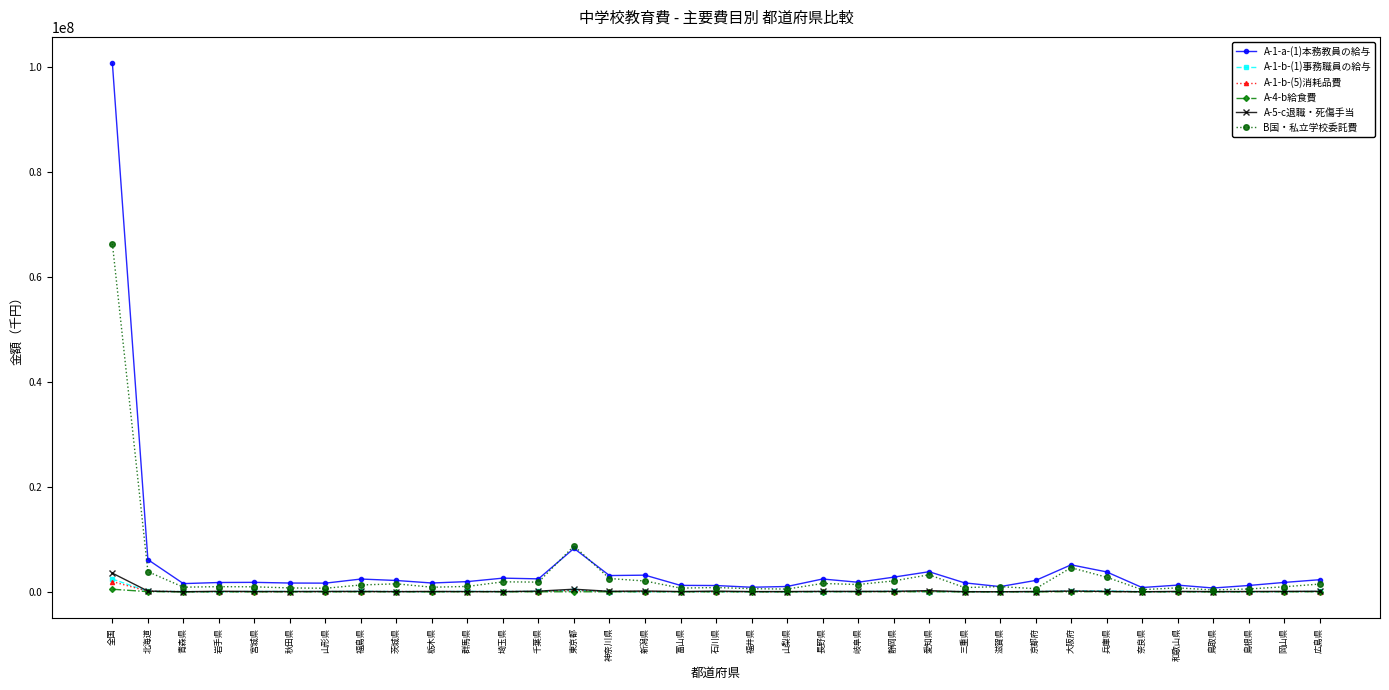

What is the label of the 22nd point from the right?

東京都